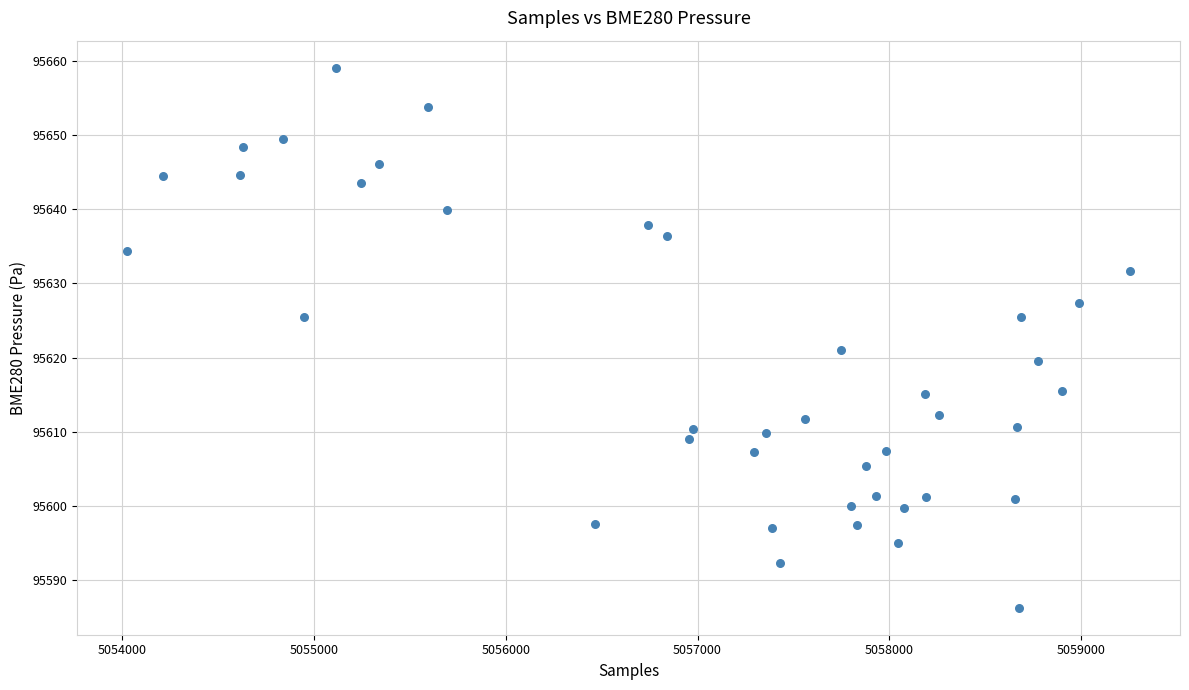

What is the range of X values (max minus min)?

5229.0